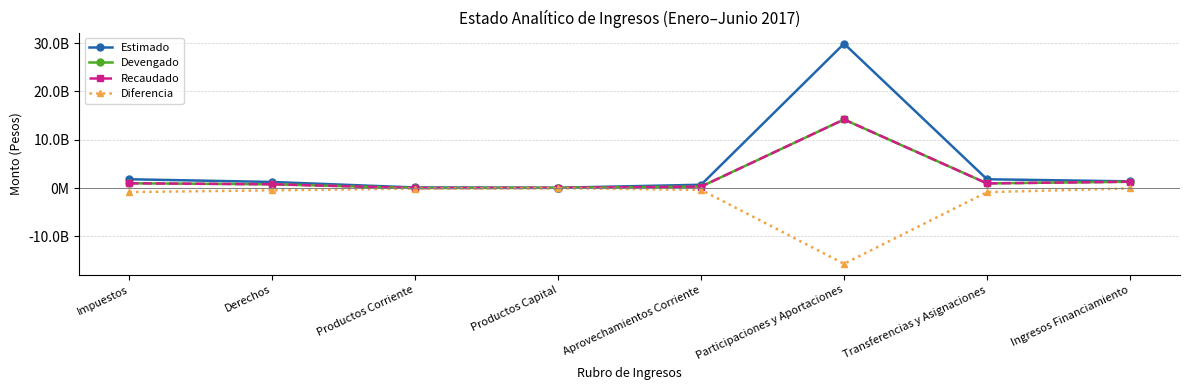

True or false: Devengado and Recaudado cross at least once.

False